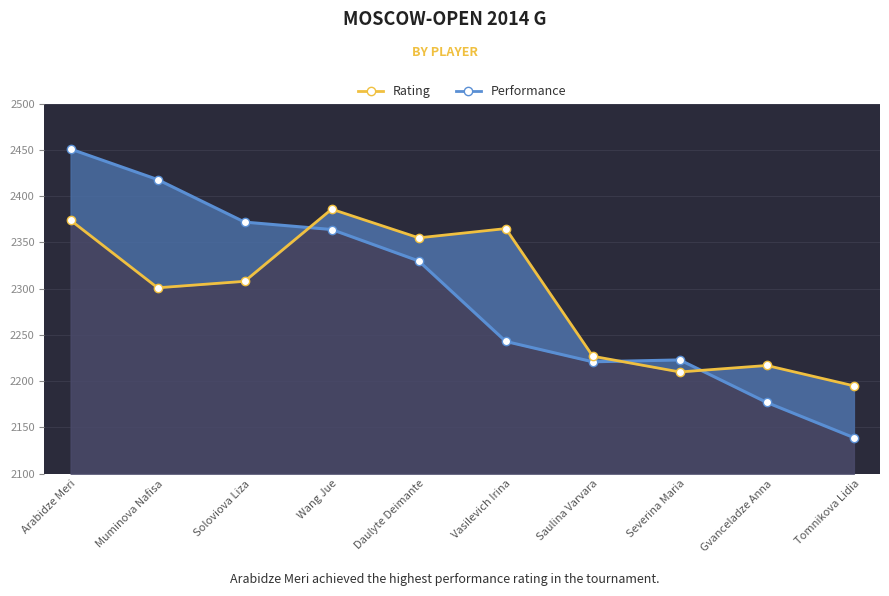

Reading right to left, transcribe all the data shown in this chart.

Performance (2032-style): Tomnikova Lidia=2139	Gvanceladze Anna=2177	Severina Maria=2223	Saulina Varvara=2221	Vasilevich Irina=2243	Daulyte Deimante=2330	Wang Jue=2364	Soloviova Liza=2372	Muminova Nafisa=2418	Arabidze Meri=2451
Rating (2022-style): Tomnikova Lidia=2195	Gvanceladze Anna=2217	Severina Maria=2210	Saulina Varvara=2227	Vasilevich Irina=2365	Daulyte Deimante=2355	Wang Jue=2386	Soloviova Liza=2308	Muminova Nafisa=2301	Arabidze Meri=2374